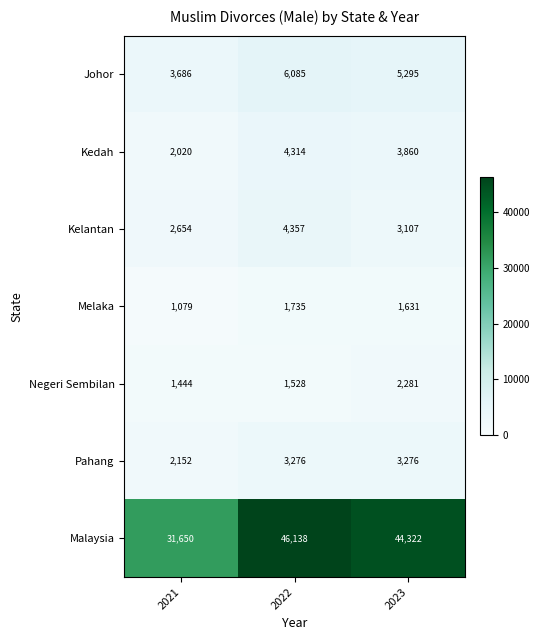

At which category does the chart reach its peak across all series?

2022